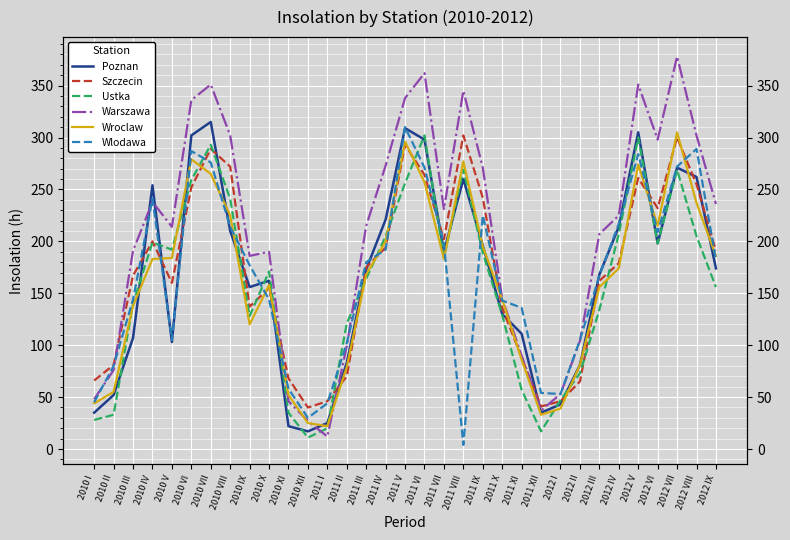

How many values in the Szczecin series exceed 175?

16